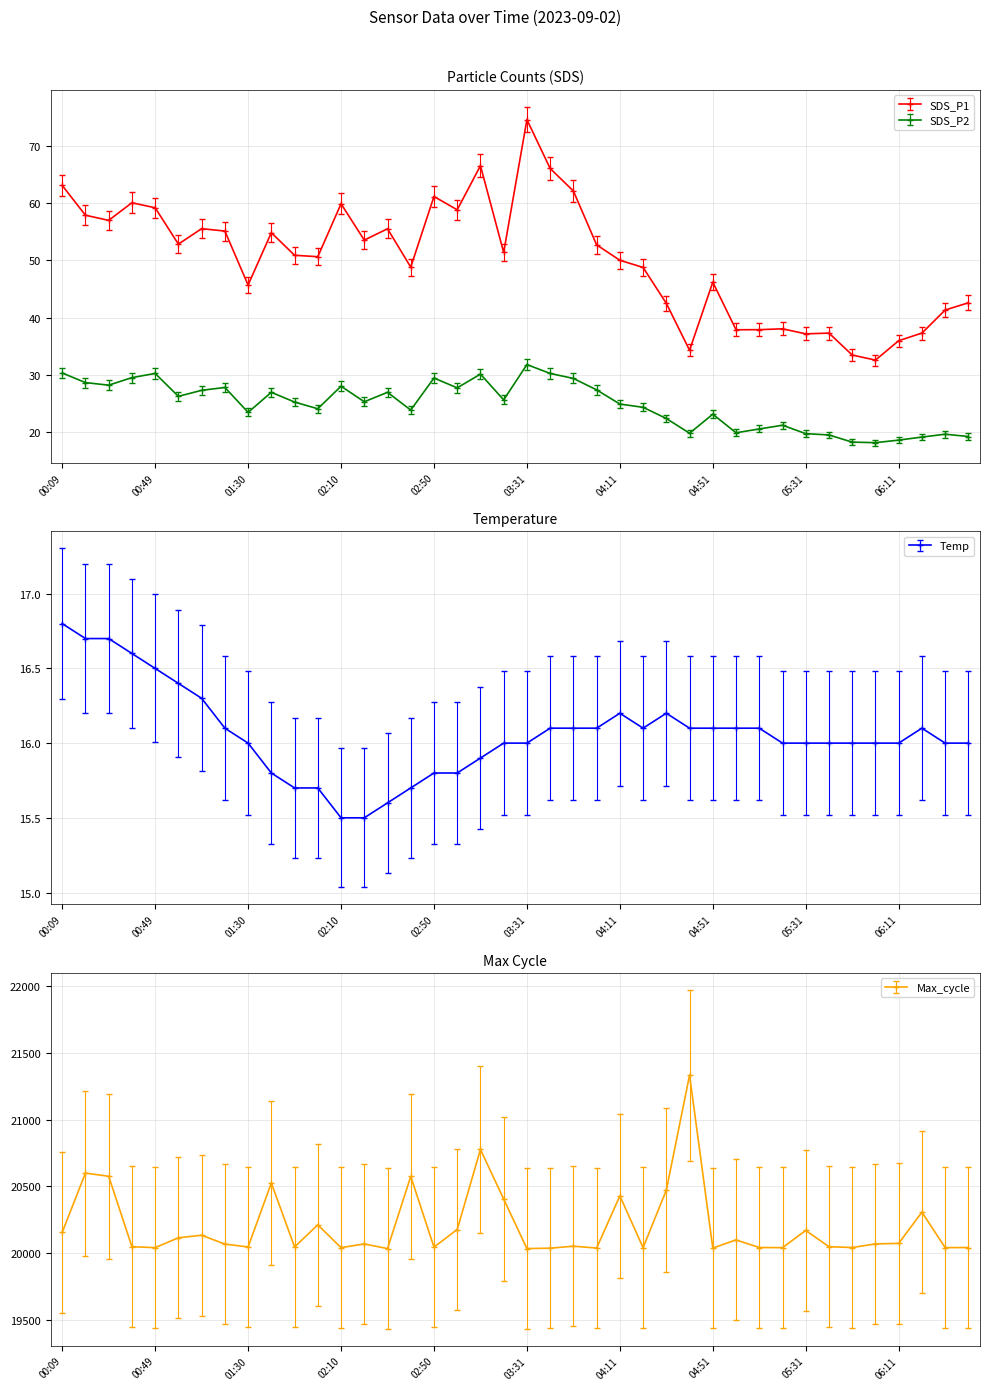

List the labels in order of SDS_P2 value, largest first.

03:31, 00:09, 00:49, 03:41, 03:11, 00:39, 02:50, 03:51, 00:19, 00:29, 02:10, 01:19, 03:00, 04:01, 01:09, 01:40, 02:30, 00:59, 03:21, 02:20, 01:50, 04:11, 04:21, 02:00, 02:40, 01:30, 04:51, 04:31, 05:21, 05:11, 05:01, 04:41, 05:31, 06:31, 05:41, 06:41, 06:21, 06:11, 05:51, 06:01